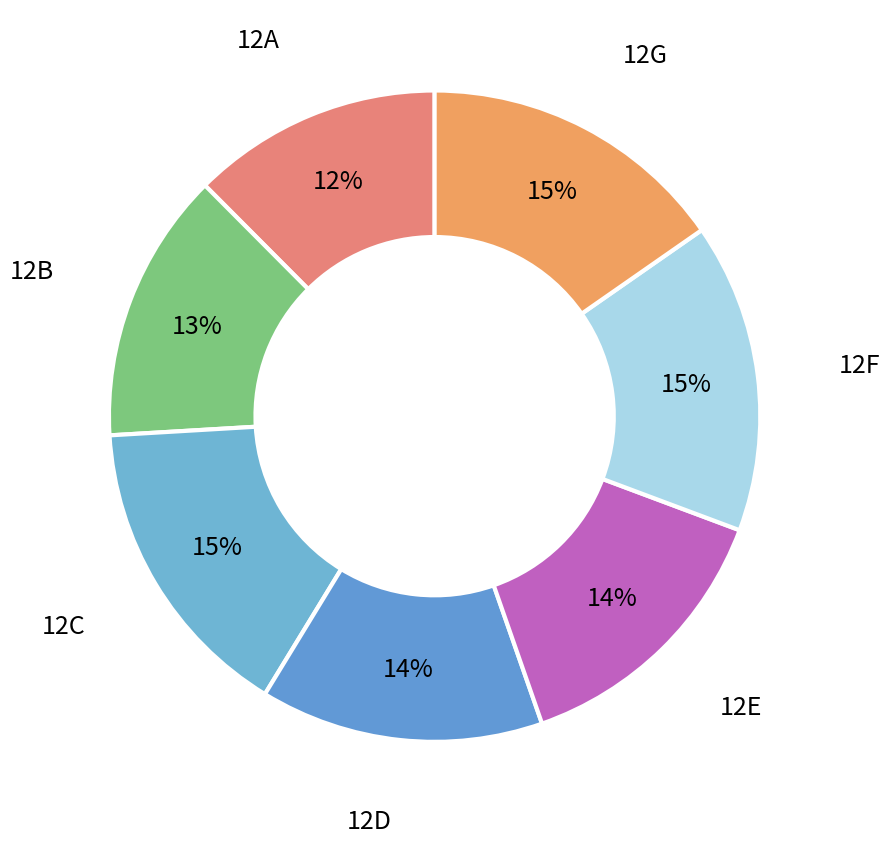

How many slices are in this pie chart?

7